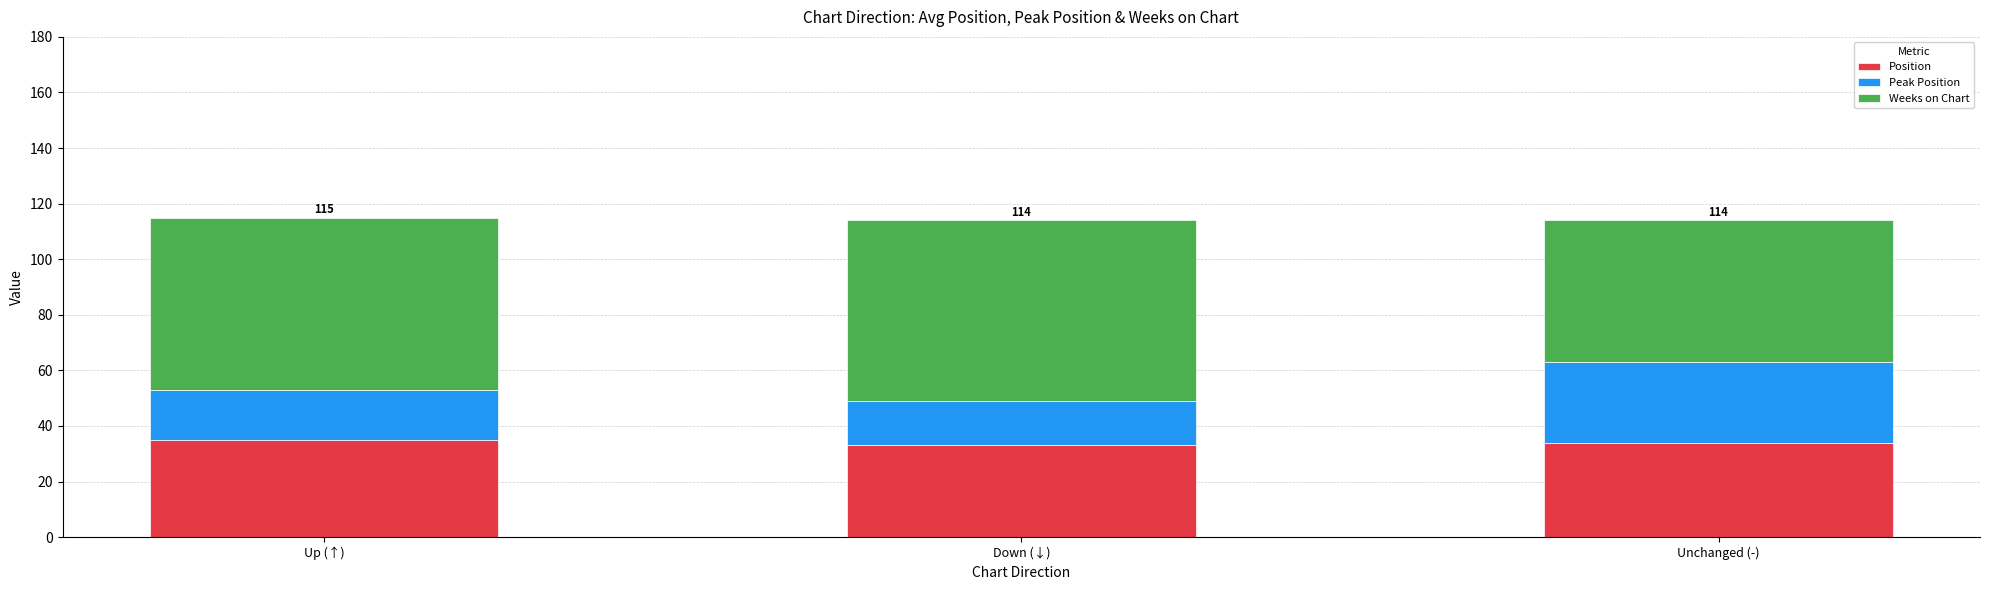

How many bars are there in total?

3